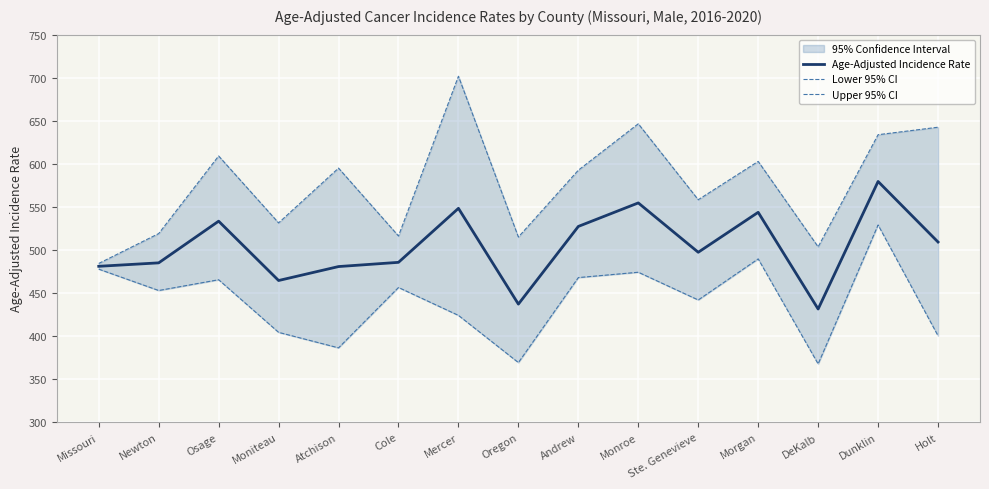

At Mercer, list the series in order from largest to smallest.

Upper 95% CI, Age-Adjusted Incidence Rate, Lower 95% CI